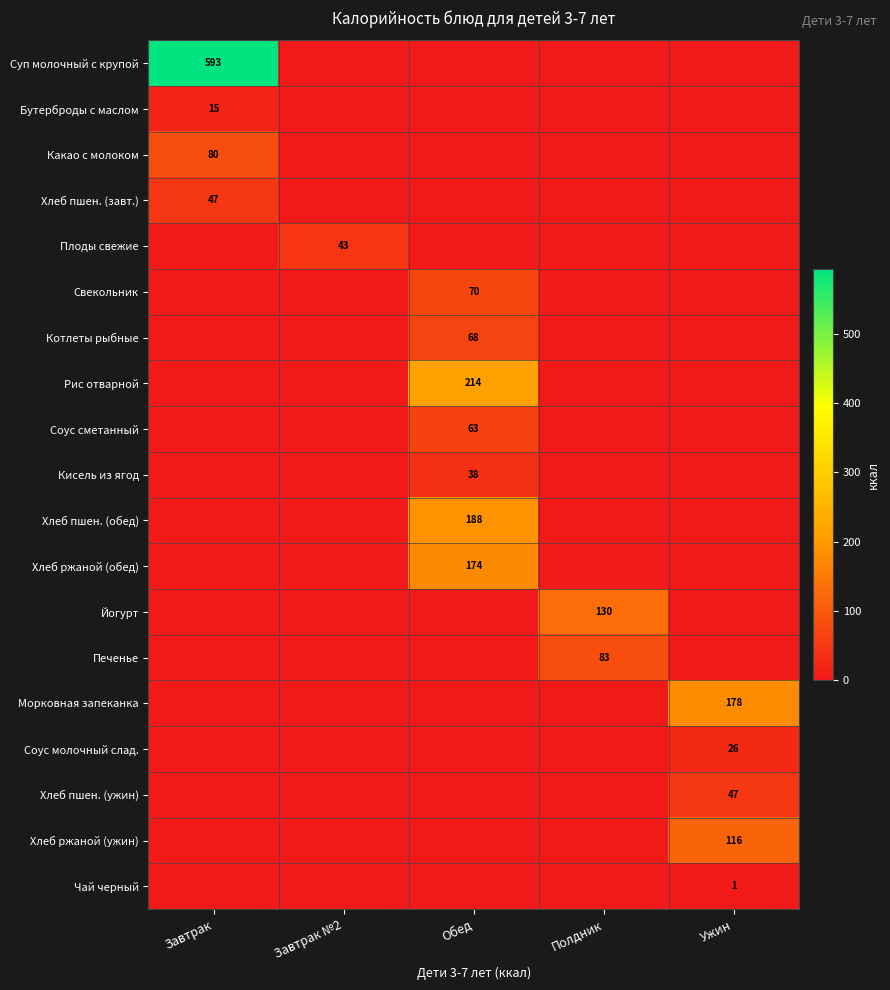

The value of Хлеб ржаной (ужин) at Ужин is 28. True or false?

False